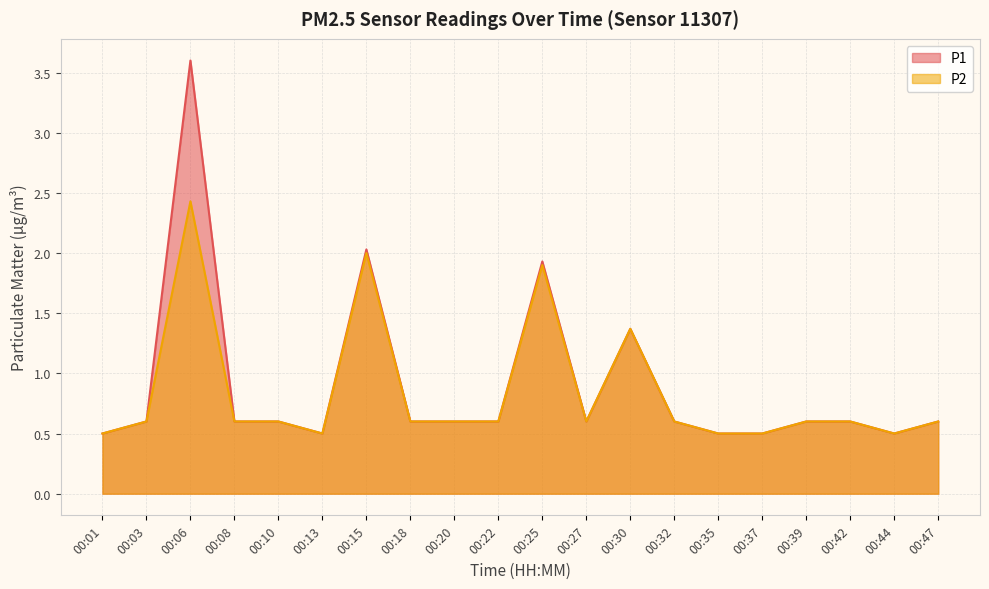

What is the value of the P2 point at the 4th from the left?

0.6